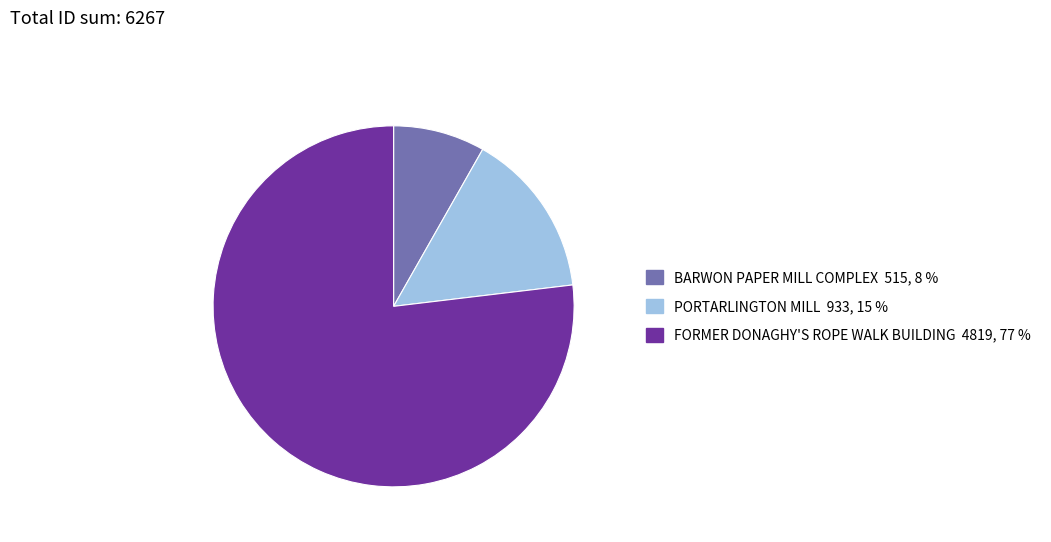

Rank the categories by value from highest to lowest.

FORMER DONAGHY'S ROPE WALK BUILDING, PORTARLINGTON MILL, BARWON PAPER MILL COMPLEX